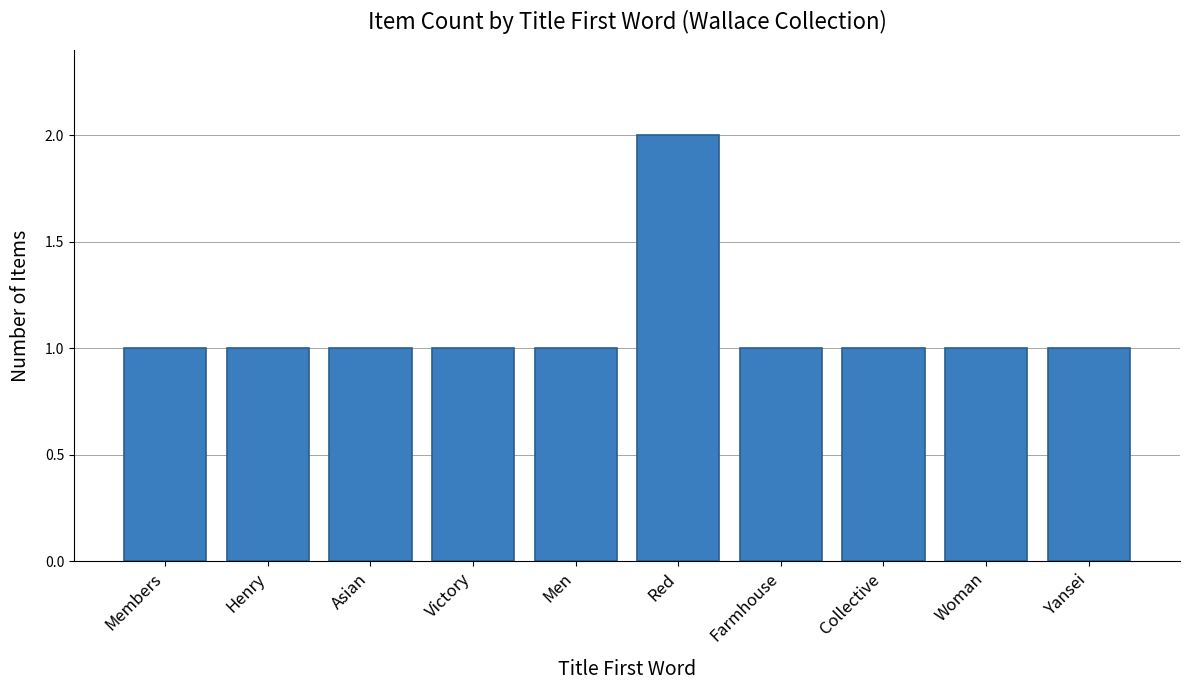

Reading left to right, extract all data points from this chart.

Members=1	Henry=1	Asian=1	Victory=1	Men=1	Red=2	Farmhouse=1	Collective=1	Woman=1	Yansei=1